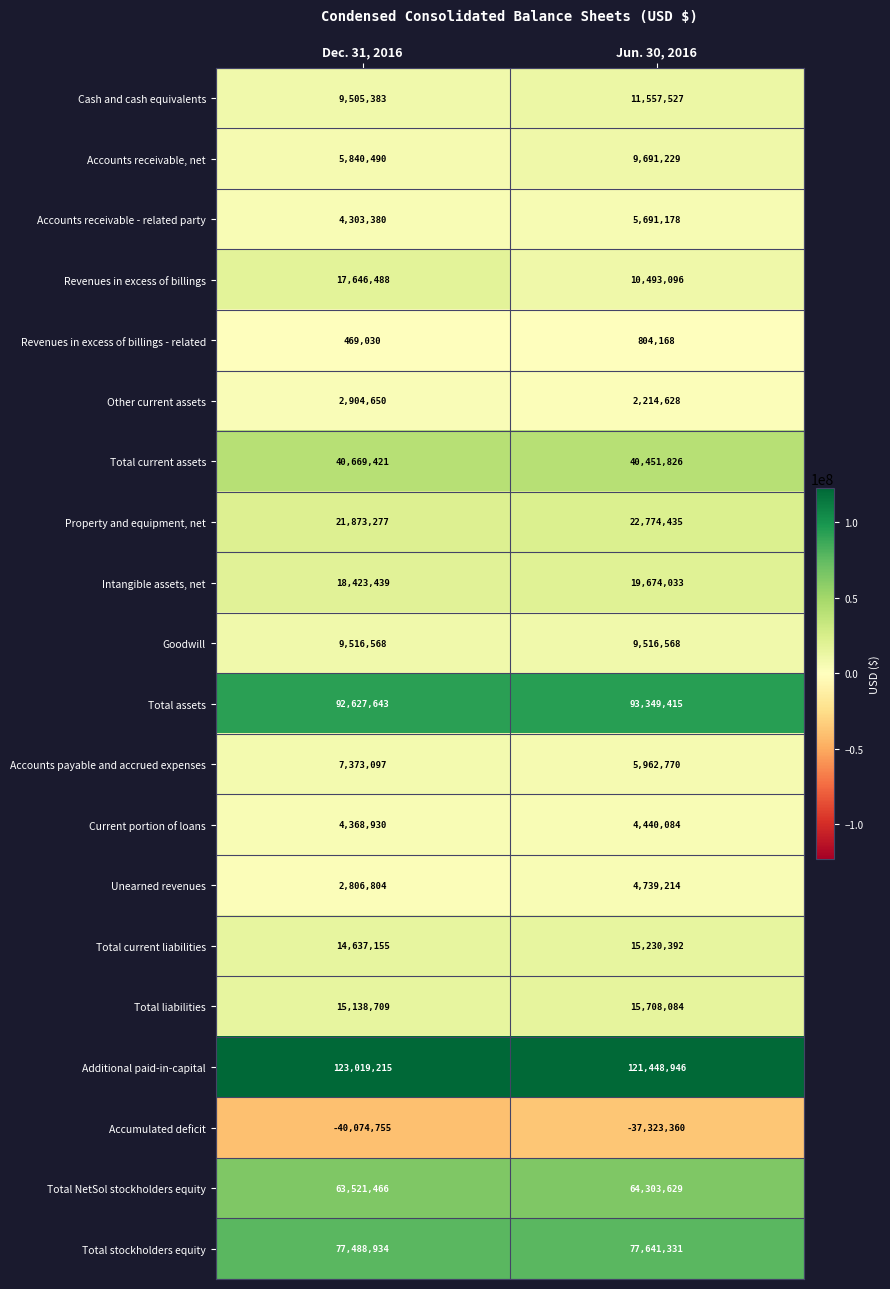

Read the Property and equipment, net value at Jun. 30, 2016.

22774435